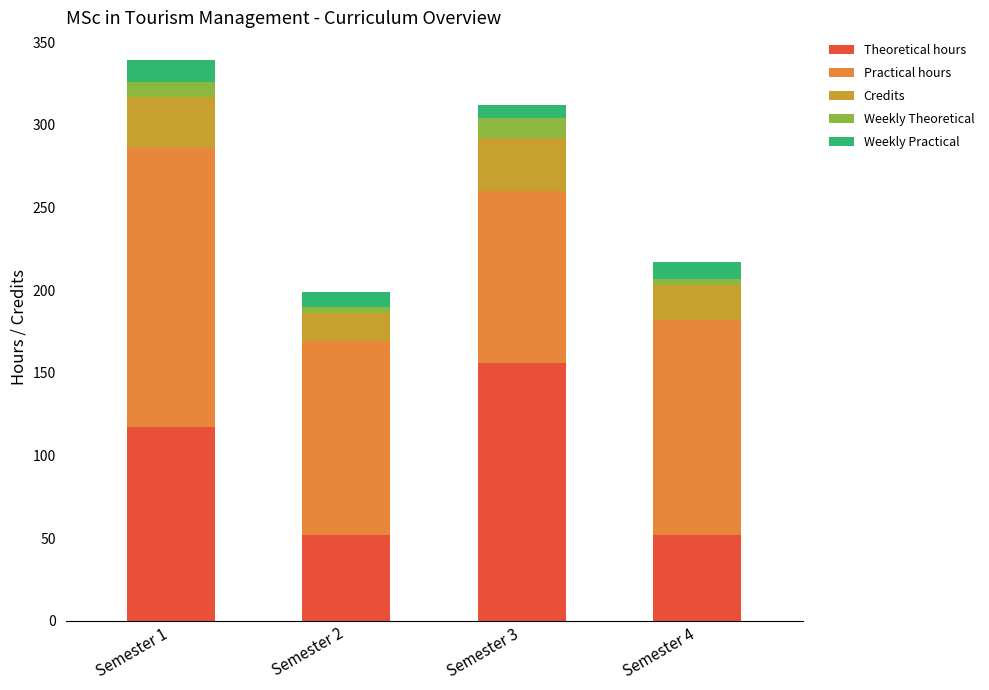

Which category has the highest value in the Theoretical hours series?

Semester 3